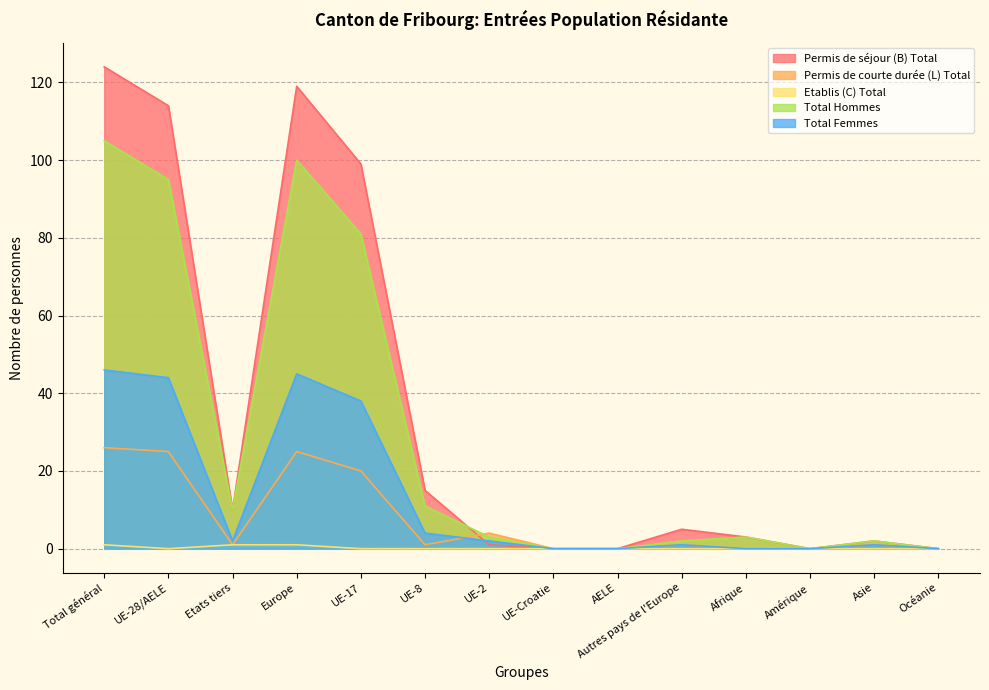

What is the spread (max minus min) of values at UE-2?

4